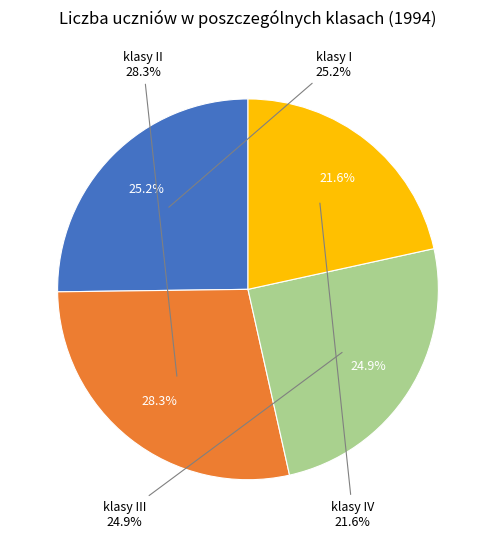

Is there a majority slice in this chart?

No